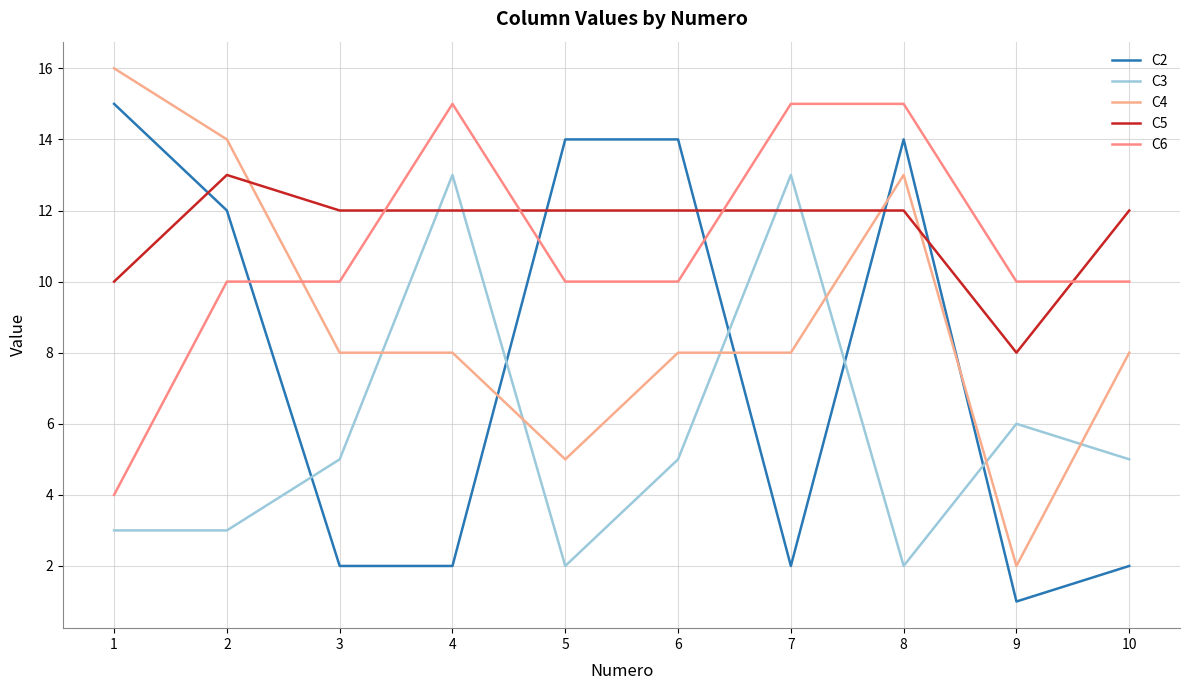

The C4 series shows 8 at 3. True or false?

True